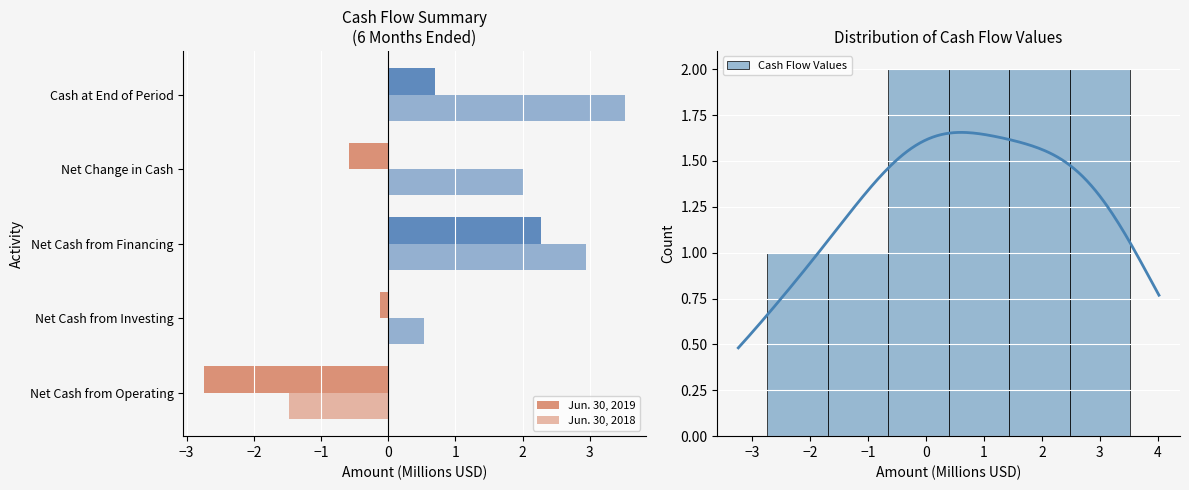

What is the difference between the maximum and minimum values in the Jun. 30, 2018 series?

5.0